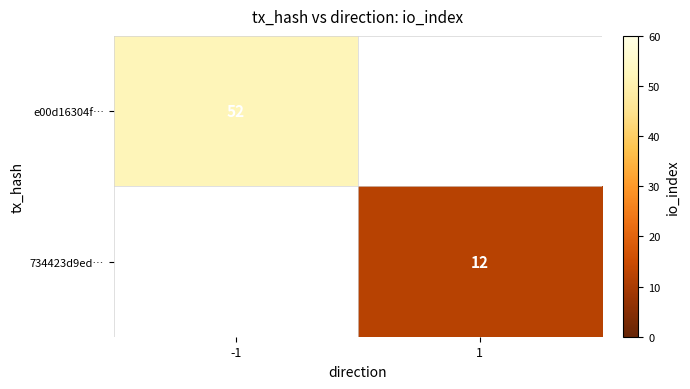

How many data points does each series have?

2